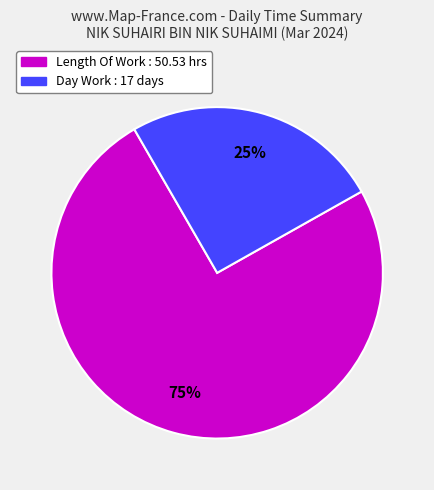

To the nearest percent, what is the average slice percentage?

50%